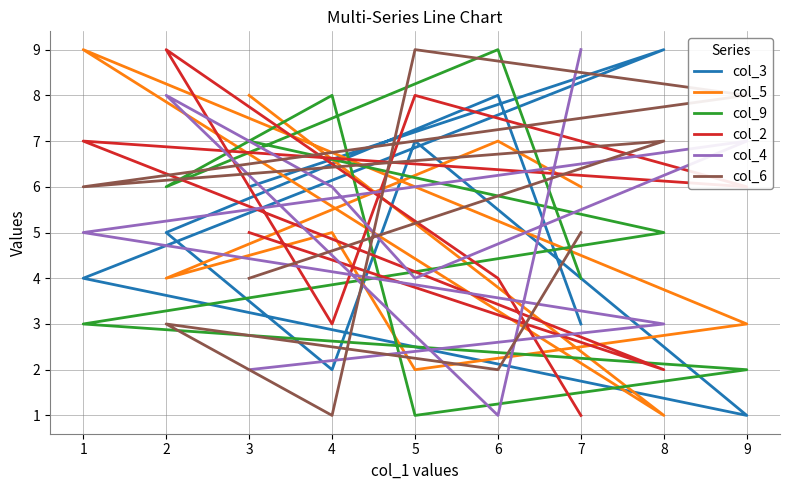

Which has a higher value, 2 or 9?

2